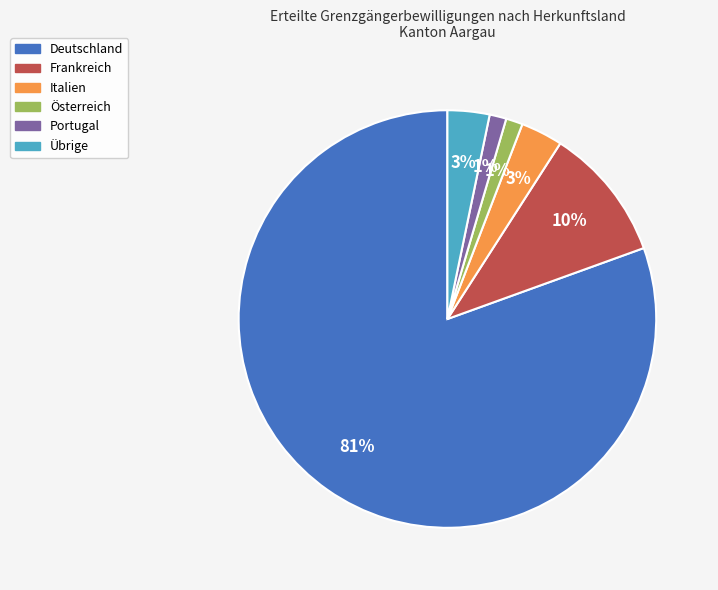

Combined, do Italien and Frankreich account for over 50%?

No